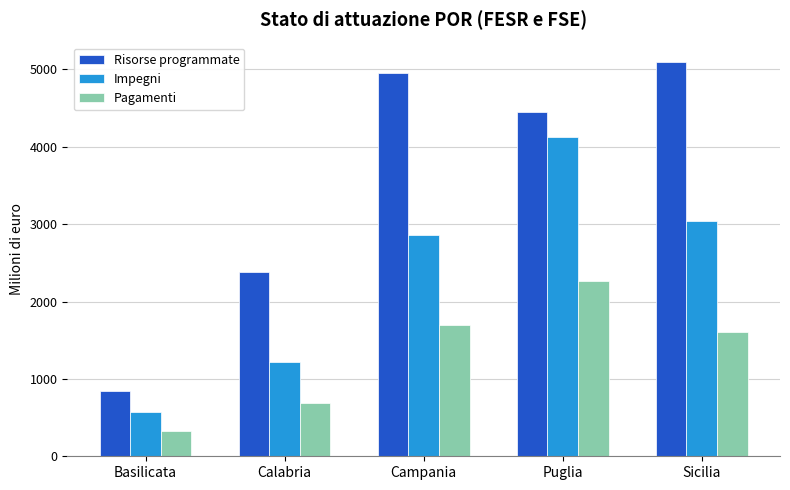

What is the maximum value shown in the chart?

5093.1